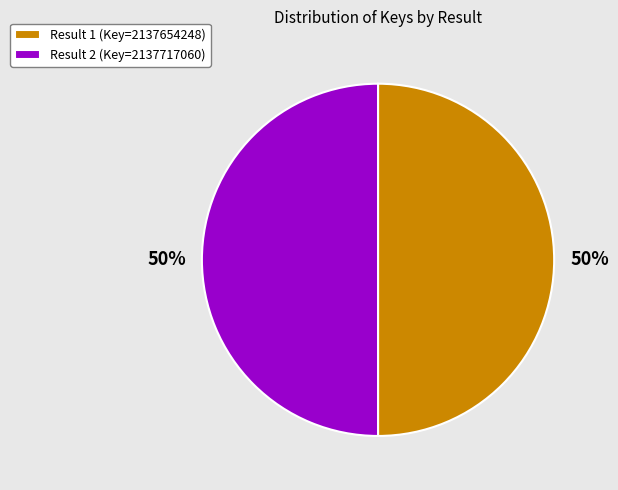

To the nearest percent, what percentage of the pie is Result 2 (Key=2137717060)?

50%